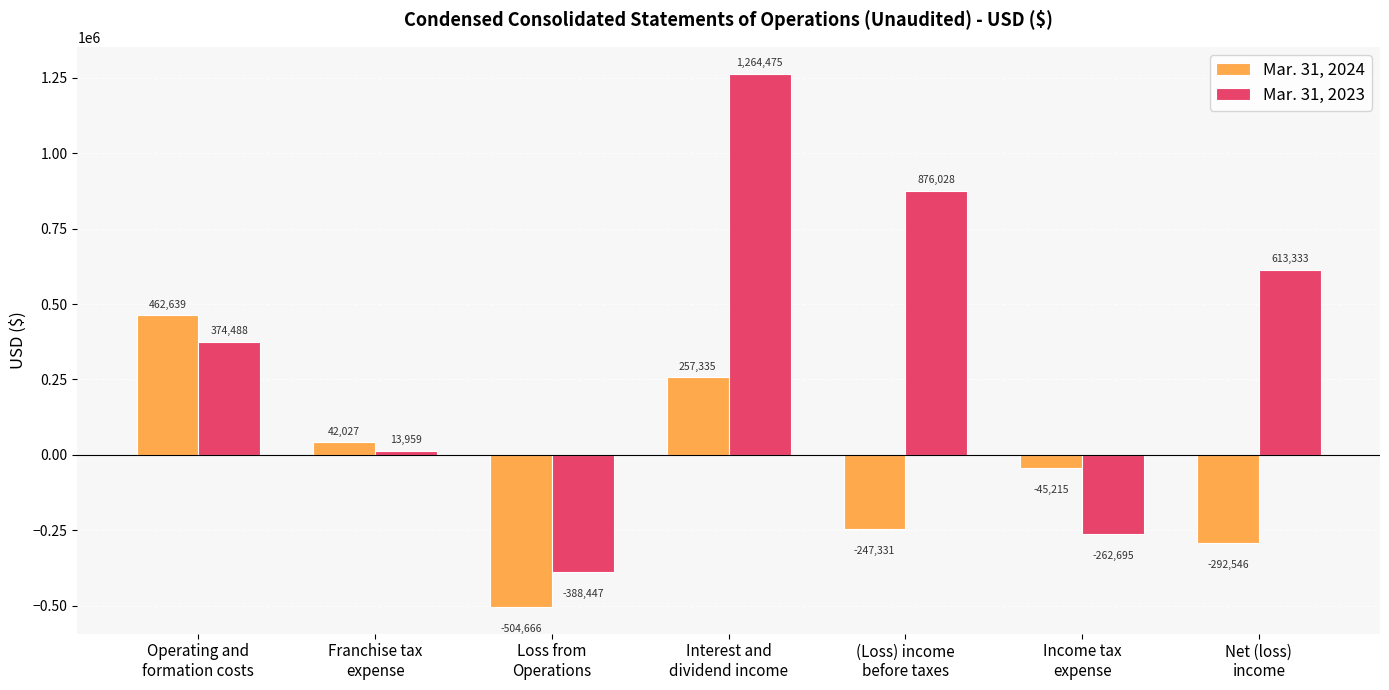

What is the value of the Mar. 31, 2023 bar at the 1st from the left?

374488